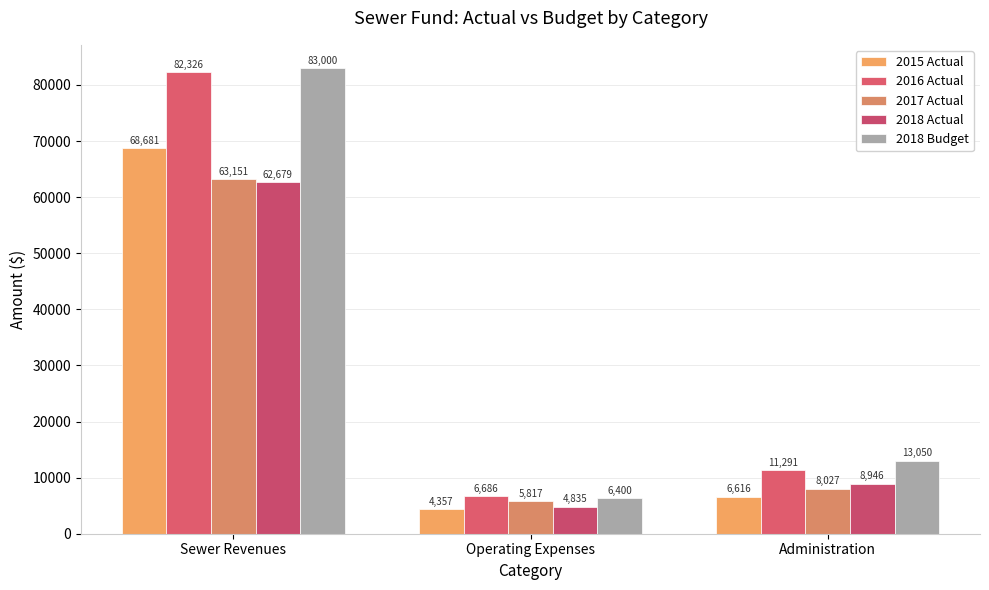

What is the minimum value shown in the chart?

4357